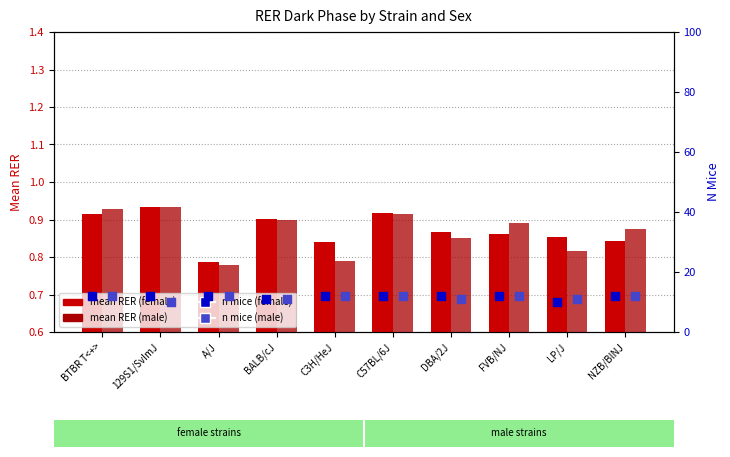

What are all the series names shown in the legend?

mean RER (female), mean RER (male), n mice (female), n mice (male)